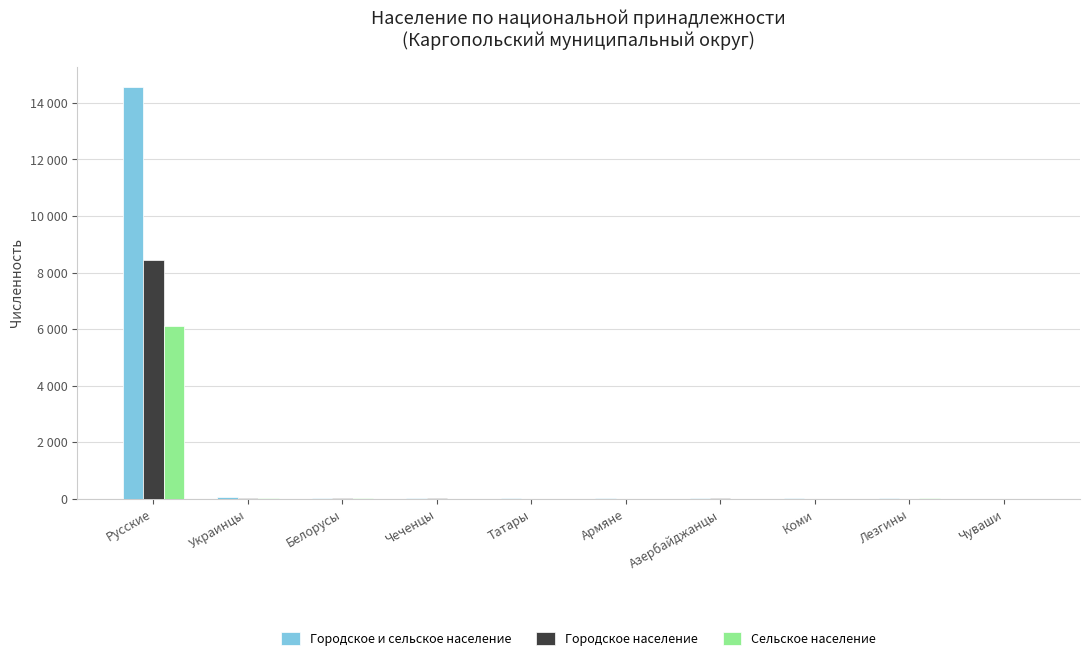

Between Армяне and Коми, which series saw the biggest shift?

Городское и сельское население